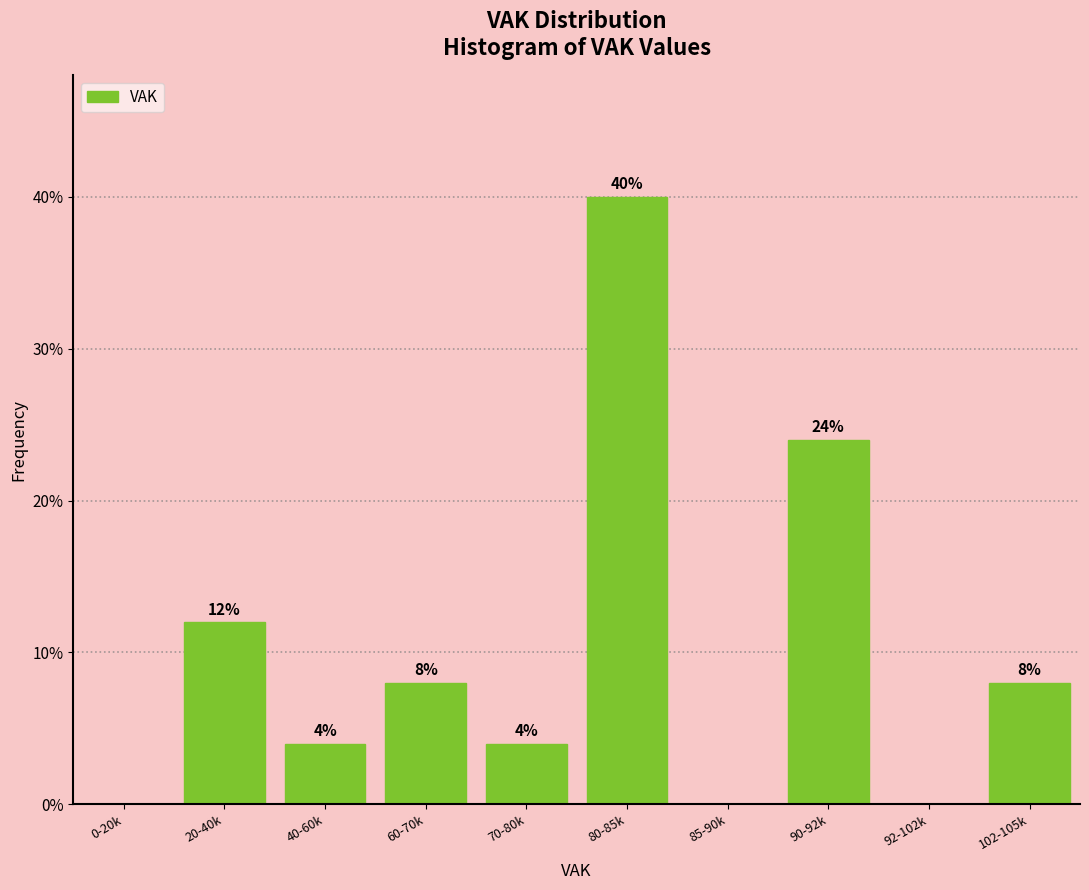

Reading left to right, transcribe all the data shown in this chart.

0-20k=0	20-40k=12	40-60k=4	60-70k=8	70-80k=4	80-85k=40	85-90k=0	90-92k=24	92-102k=0	102-105k=8